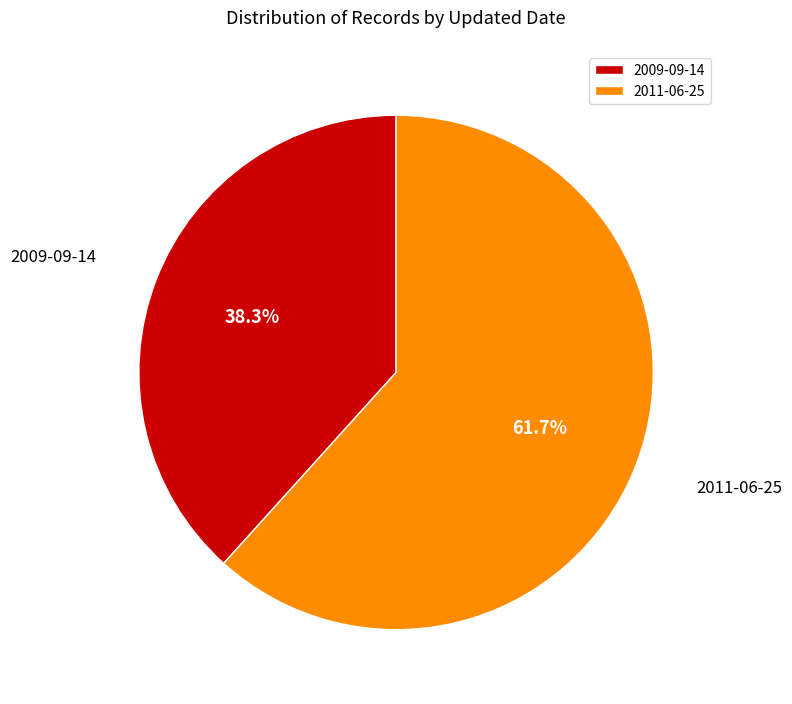

To the nearest percent, what is the average slice percentage?

50%